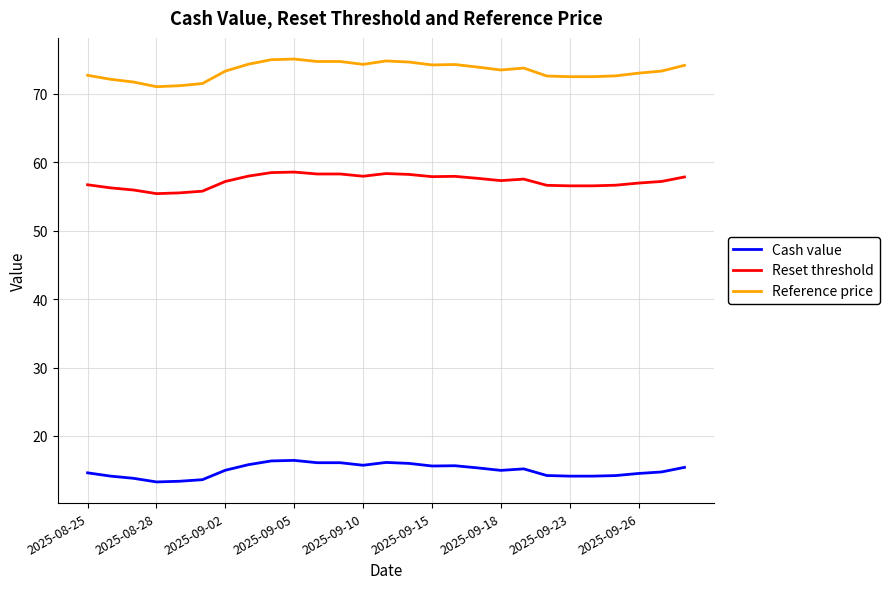

Rank the series by their maximum value, from highest to lowest.

Reference price, Reset threshold, Cash value